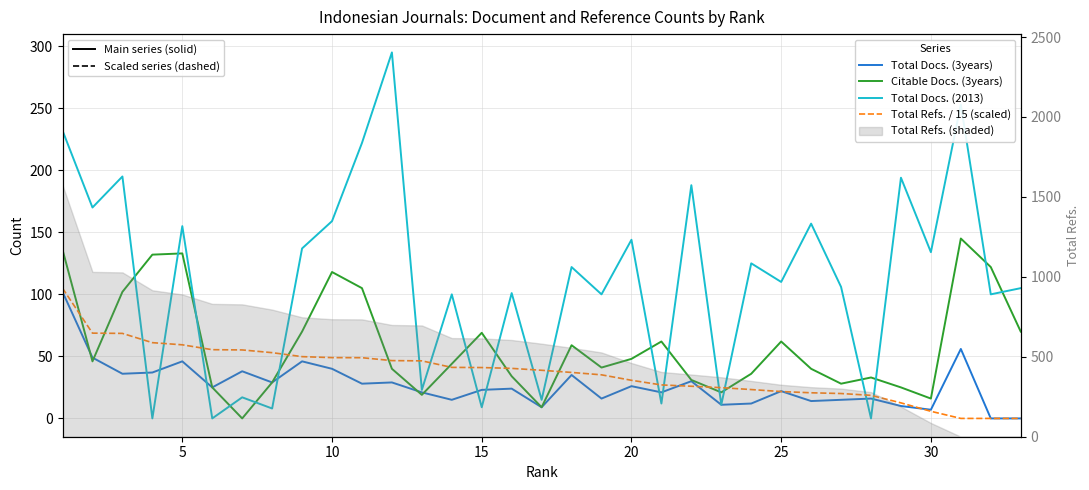

Reading right to left, transcribe all the data shown in this chart.

Total Docs. (3years): 0.0	0.0	56.0	7.0	10.0	16.0	15.0	14.0	22.0	12.0	11.0	30.0	21.0	26.0	16.0	35.0	9.0	24.0	23.0	15.0	21.0	29.0	28.0	40.0	46.0	29.0	38.0	25.0	46.0	37.0	36.0	49.0	102.0
Citable Docs. (3years): 70.0	122.0	145.0	16.0	25.0	33.0	28.0	40.0	62.0	36.0	21.0	31.0	62.0	48.0	41.0	59.0	9.0	34.0	69.0	44.0	19.0	40.0	105.0	118.0	70.0	29.0	0.0	25.0	133.0	132.0	102.0	46.0	136.0
Total Docs. (2013): 105.0	100.0	253.0	134.0	194.0	0.0	106.0	157.0	110.0	125.0	11.0	188.0	12.0	144.0	100.0	122.0	15.0	101.0	9.0	100.0	23.0	295.0	222.0	159.0	137.0	8.0	17.0	0.0	155.0	0.0	195.0	170.0	232.0
Total Refs. / 15 (scaled): 0.0	0.0	0.0	5.7	12.5	18.6	20.1	20.7	21.7	23.3	24.8	25.9	27.0	30.7	35.1	37.1	38.8	40.3	41.0	41.1	46.4	46.6	48.9	49.0	49.8	53.0	55.2	55.4	59.3	61.1	68.5	68.7	104.9